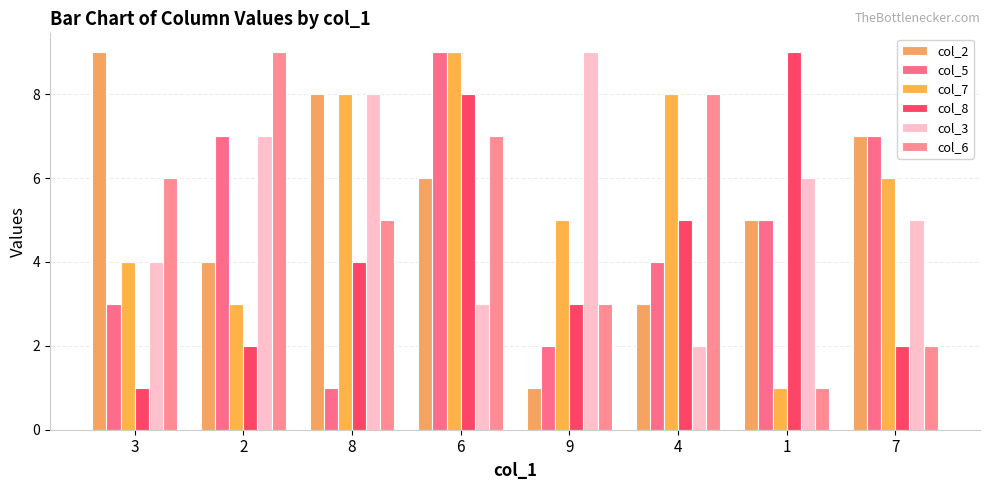

How many groups of bars are there?

8